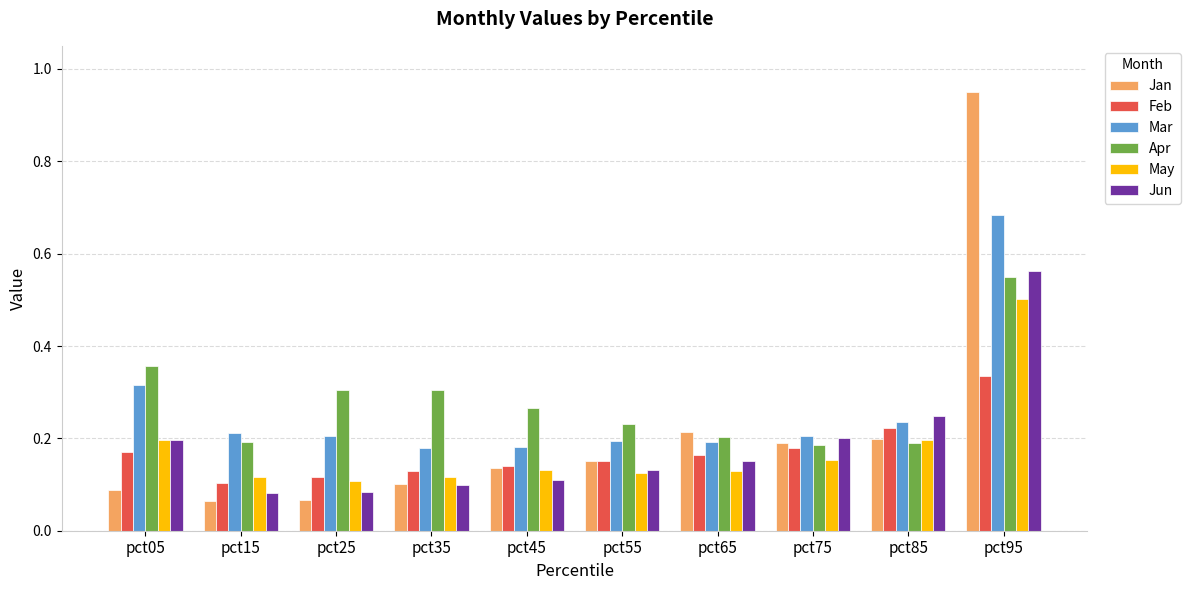

The May series shows 0.1 at pct05. True or false?

False